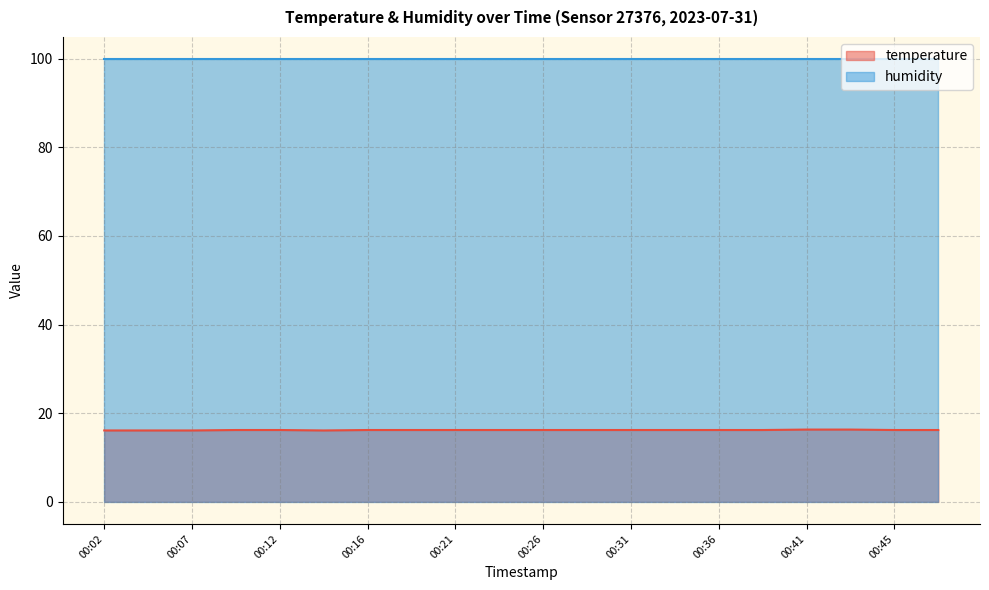

What is the sum of all values?

323.8